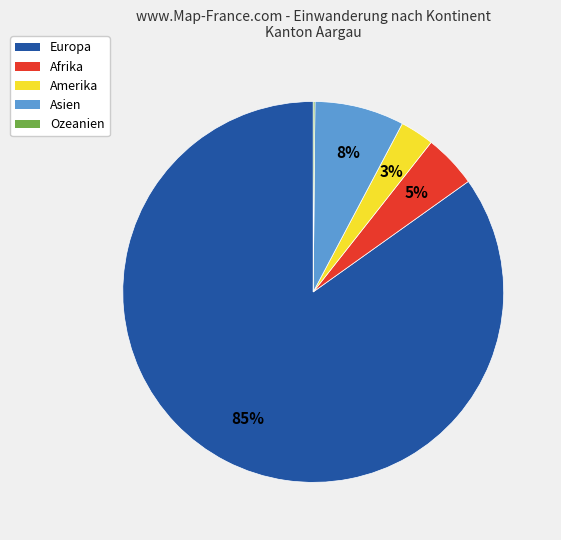

Is it true that Amerika is 3% of the pie?

True